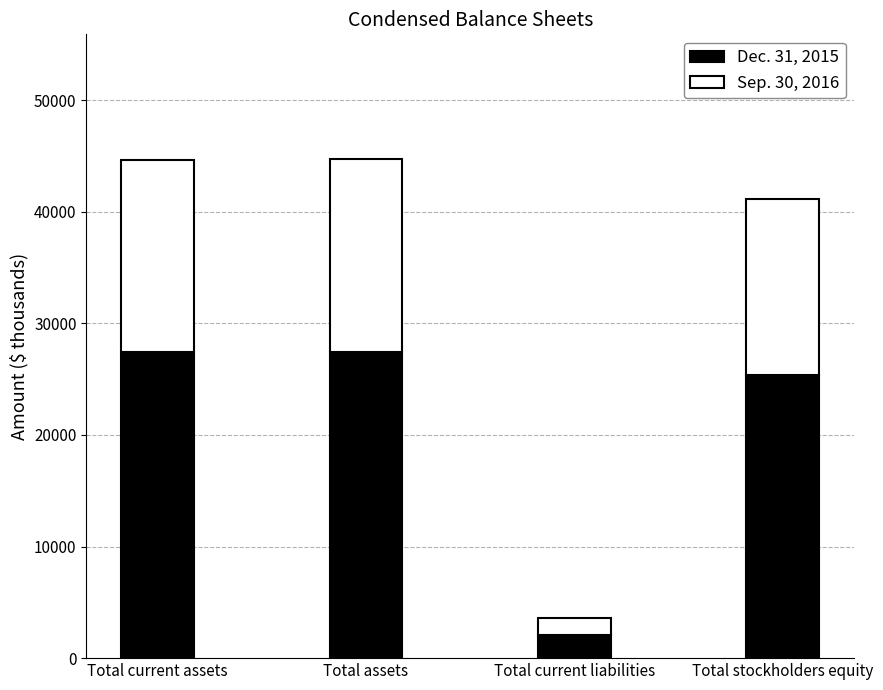

What is the total value across all series at Total current assets?

44604